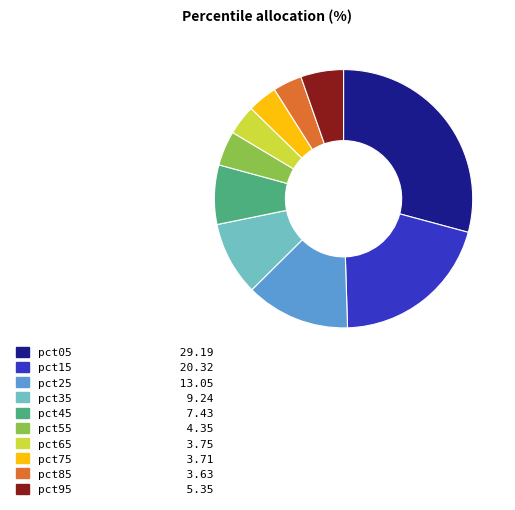

Count the number of slices in the pie.

10